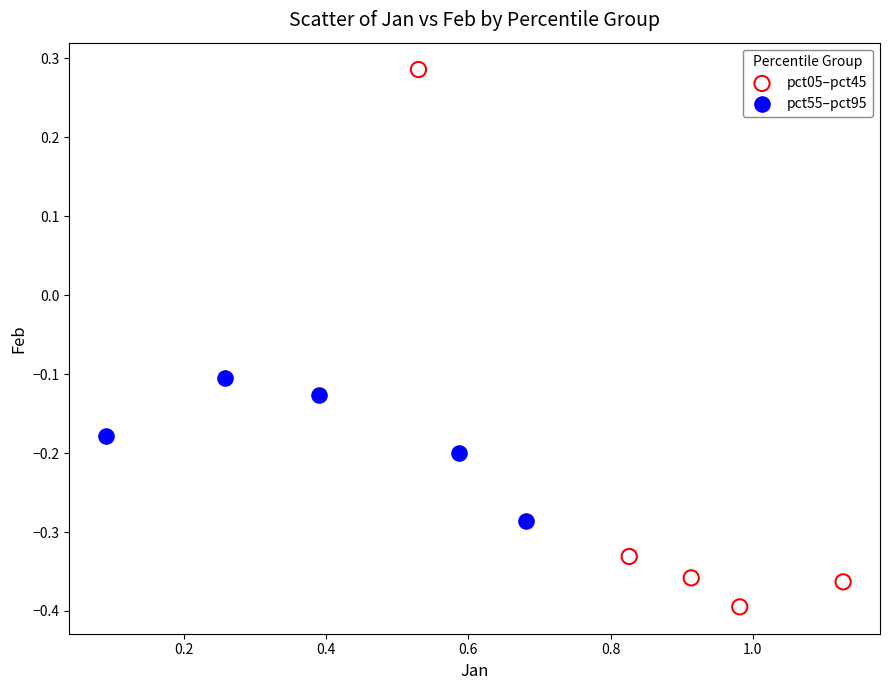

Which series contains the lowest Y value?

pct05–pct45